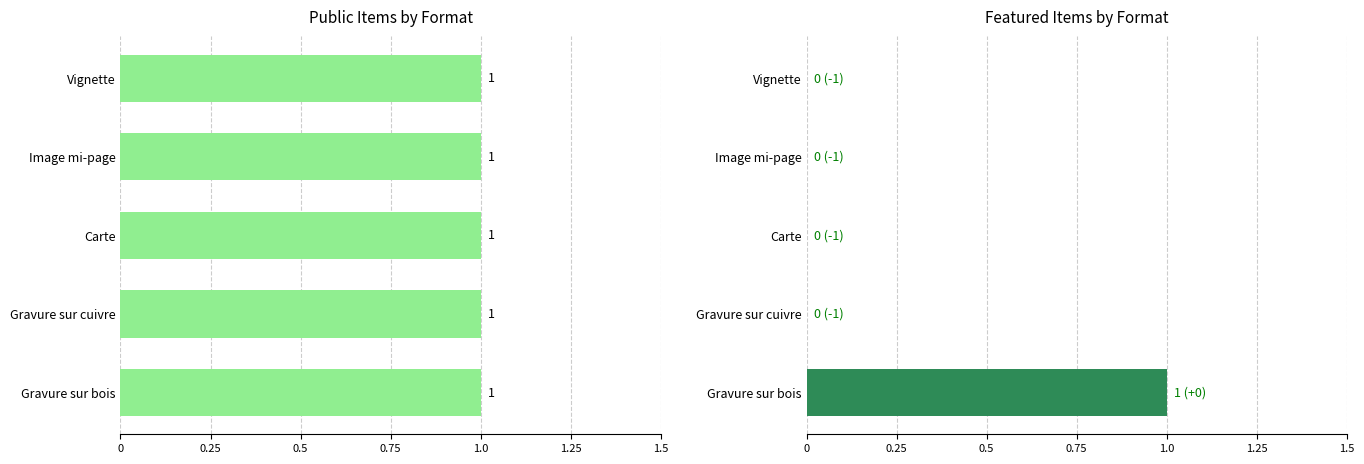

What are all the series names shown in the legend?

public, featured